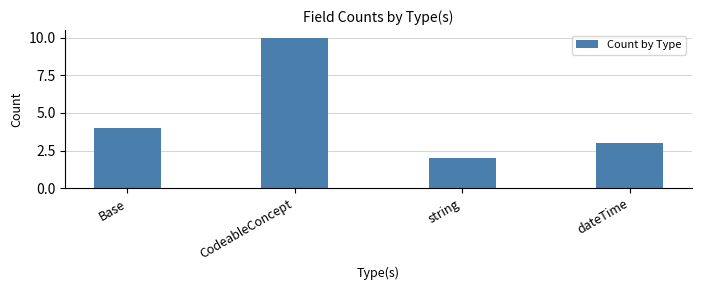

How many categories are shown in the chart?

4